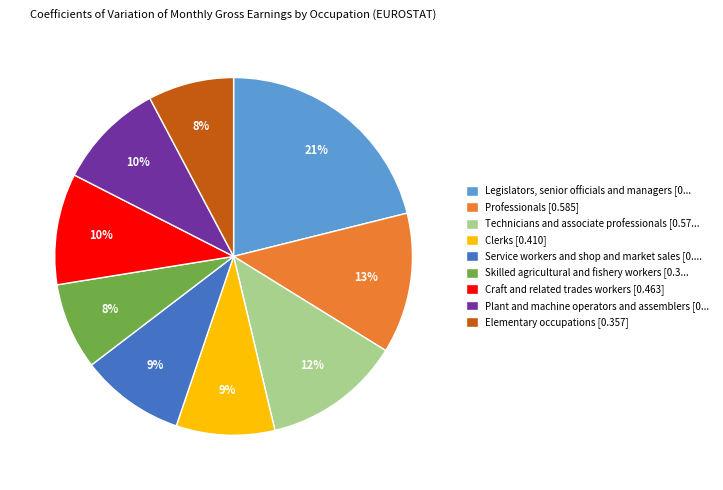

What is the largest slice in the pie chart?

Legislators, senior officials and managers